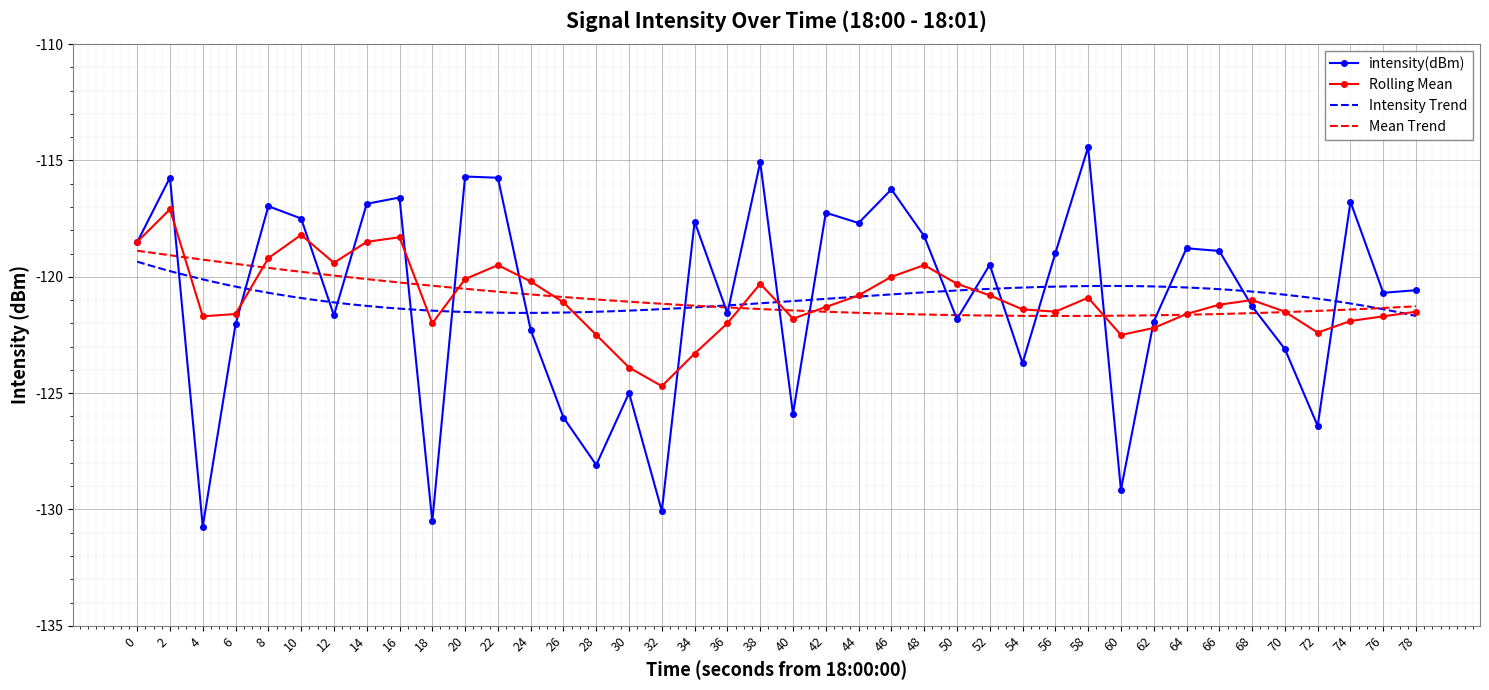

What is the total value across all series at 40?

-247.7